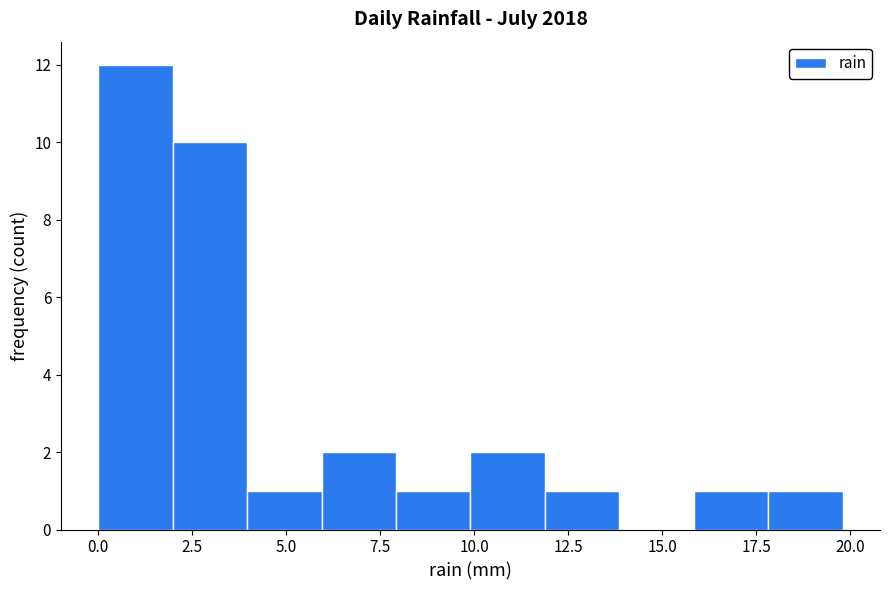

Read against the x-axis, roughly where is the centre of the tallest bar?

1.0